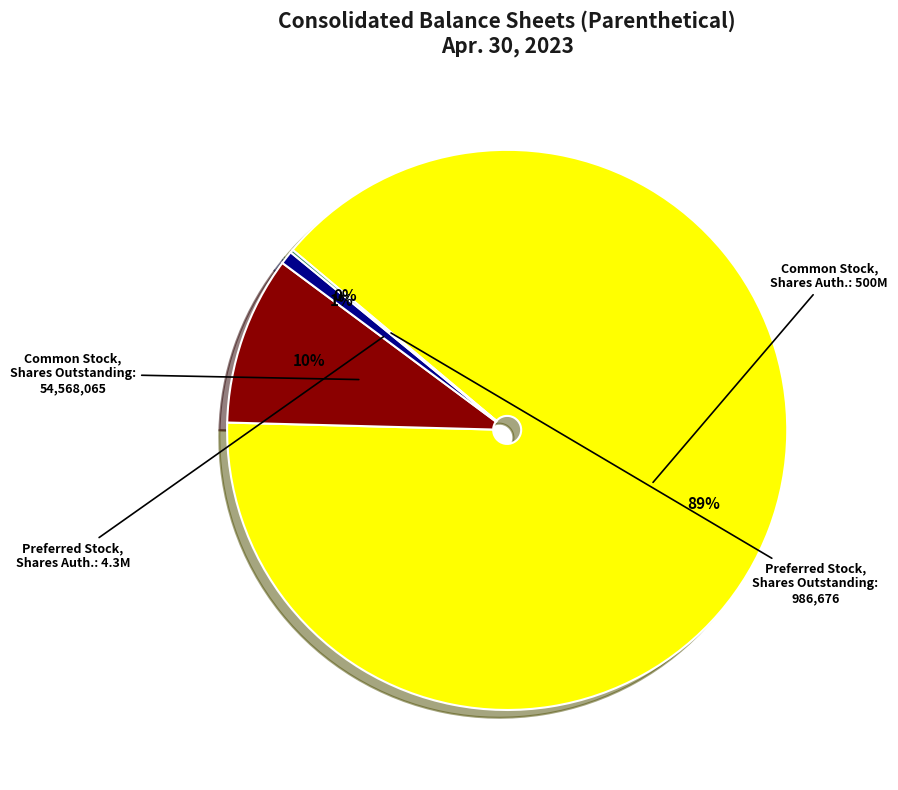

How many slices are in this pie chart?

4